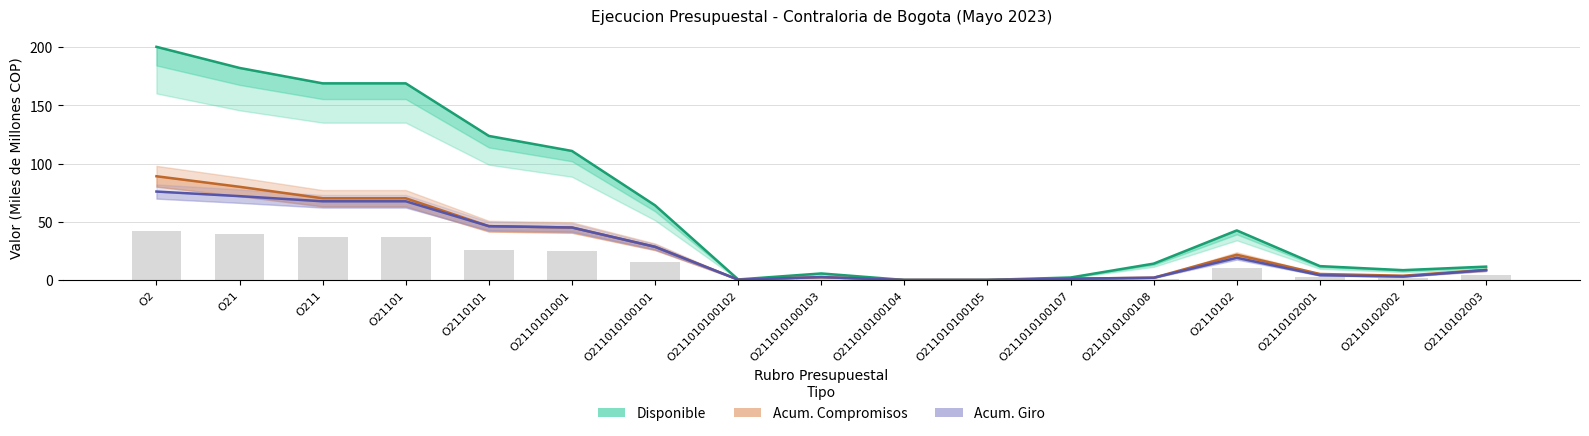

What is the difference between the Disponible values at O211010100104 and O211?

168.9